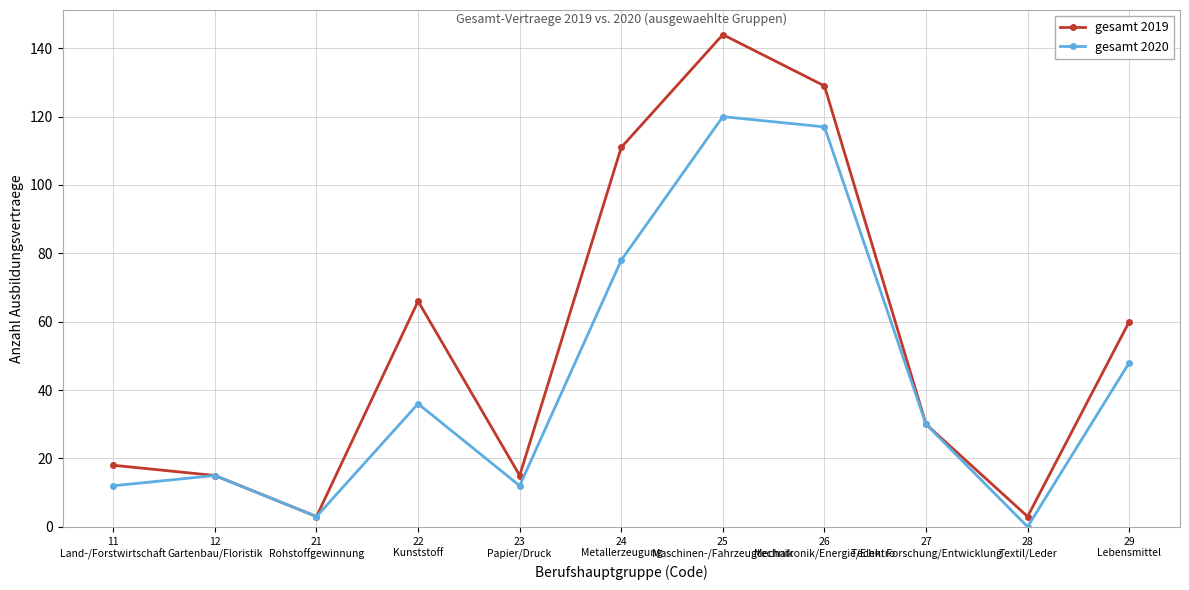

Between 12
Gartenbau/Floristik and 24
Metallerzeugung, which series saw the biggest shift?

gesamt 2019